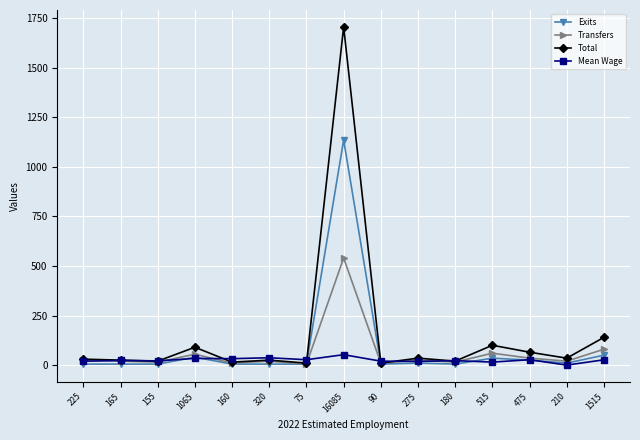

Which series has the widest spread of values?

Total